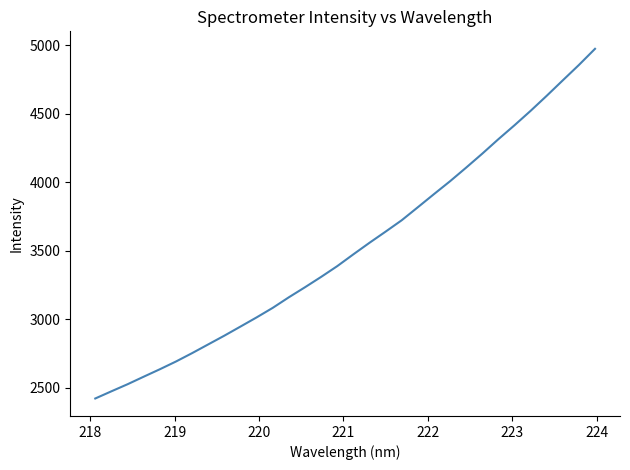

True or false: there are more than 1 points higher than both neighbors.

False